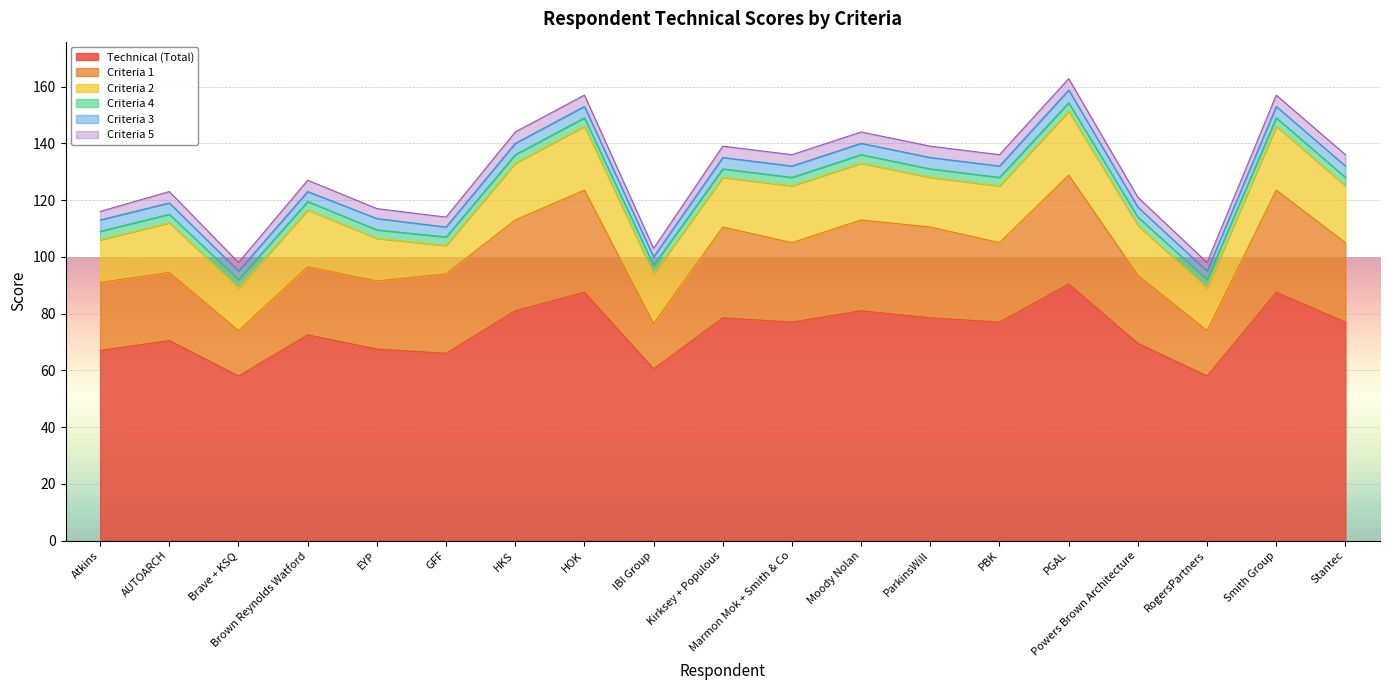

Is the value of Criteria 3 at Kirksey + Populous greater than the value of Criteria 4 at Atkins?

Yes